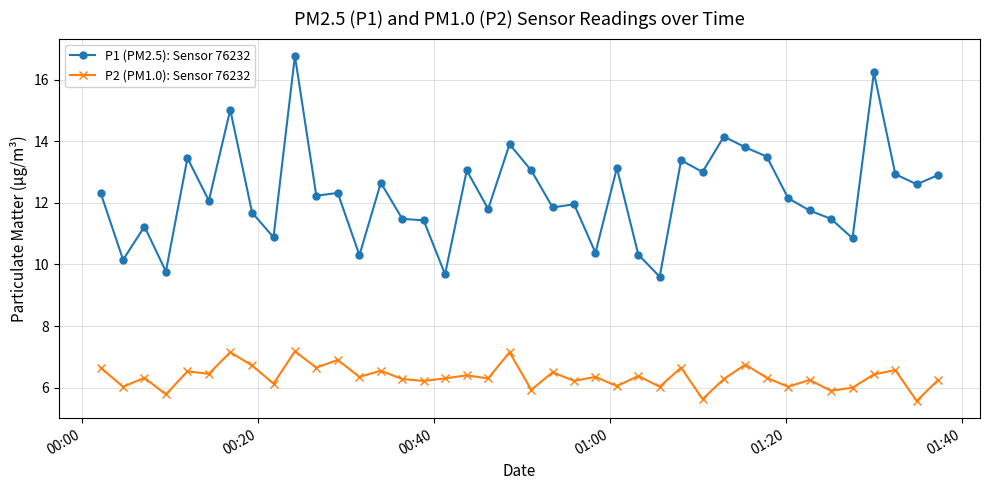

Which series has the widest spread of values?

P1 (PM2.5): Sensor 76232